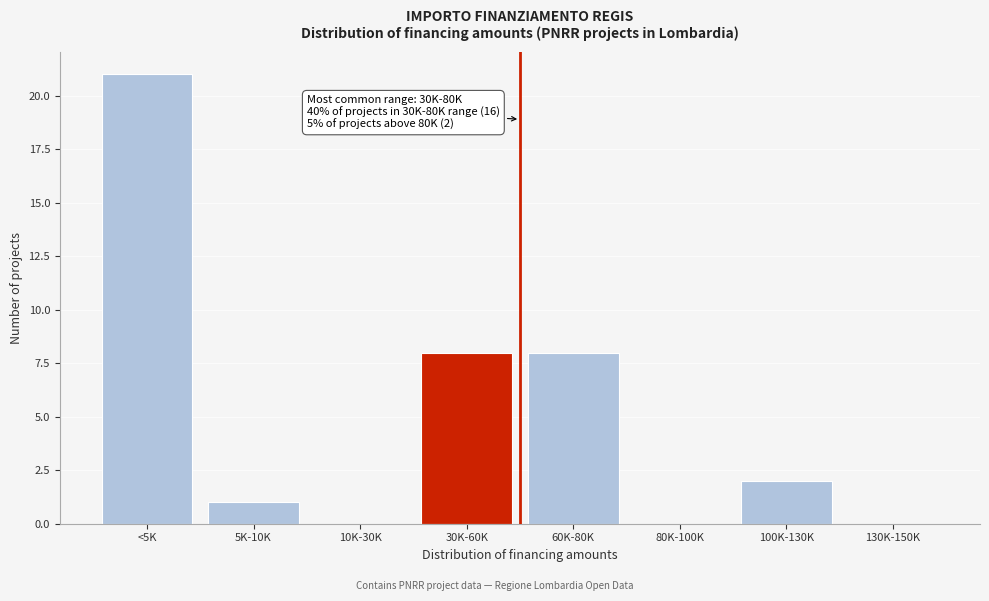

Reading left to right, list all the values displayed in this chart.

<5K=21	5K-10K=1	10K-30K=0	30K-60K=8	60K-80K=8	80K-100K=0	100K-130K=2	130K-150K=0